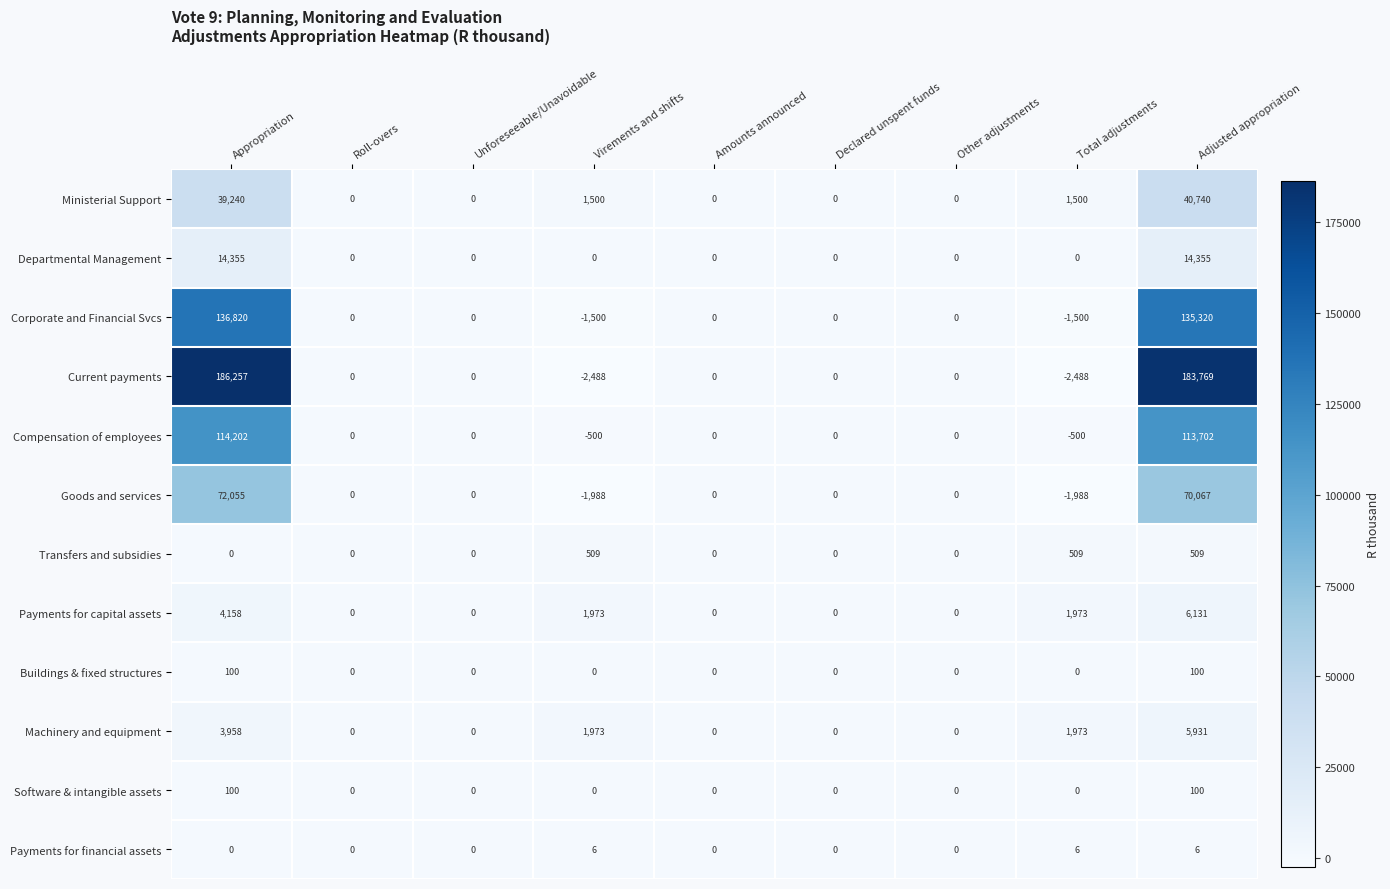

Between Appropriation and Other adjustments, which series saw the biggest shift?

Current payments